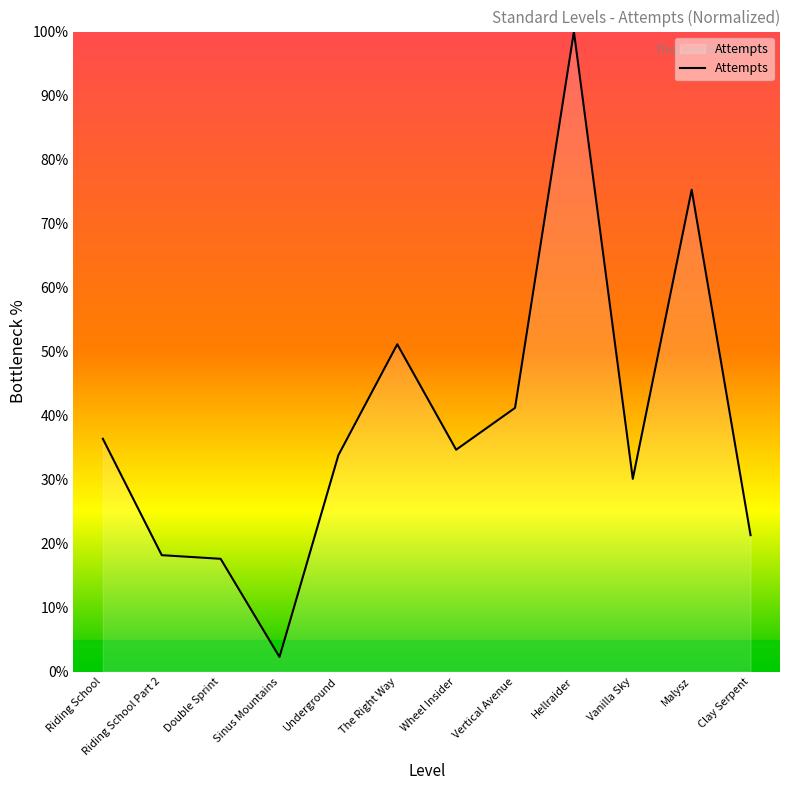

What value does the data have at Vanilla Sky?

30.1